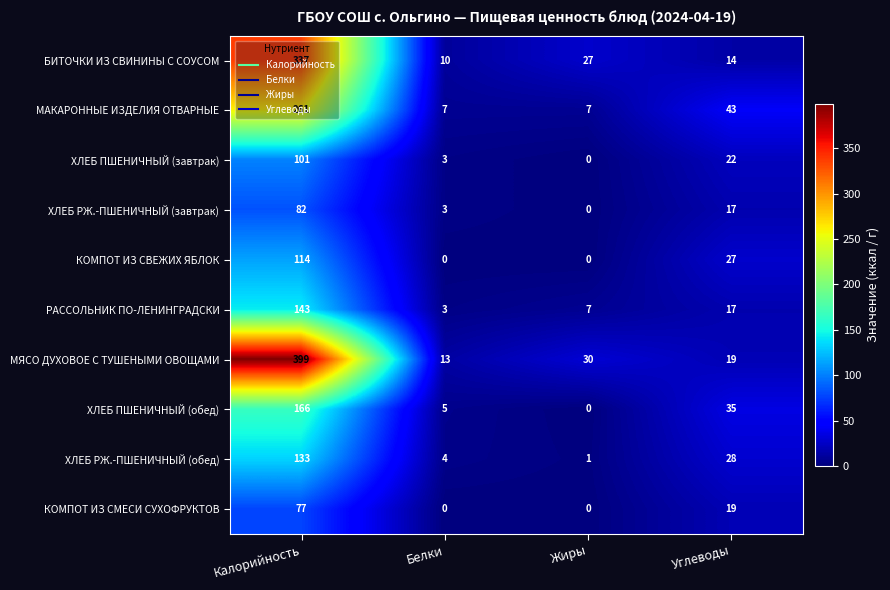

Which series has the widest spread of values?

МЯСО ДУХОВОЕ С ТУШЕНЫМИ ОВОЩАМИ